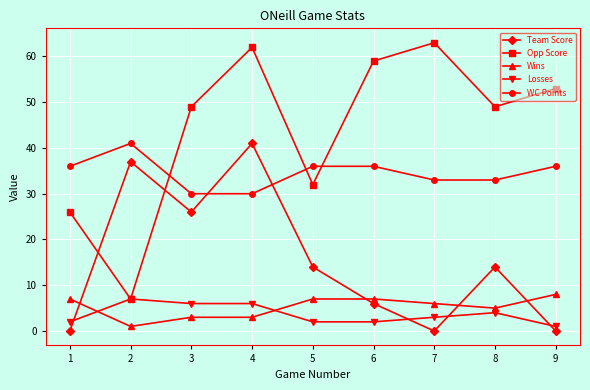

What is the value of the WC Points point at the 8th from the left?

33